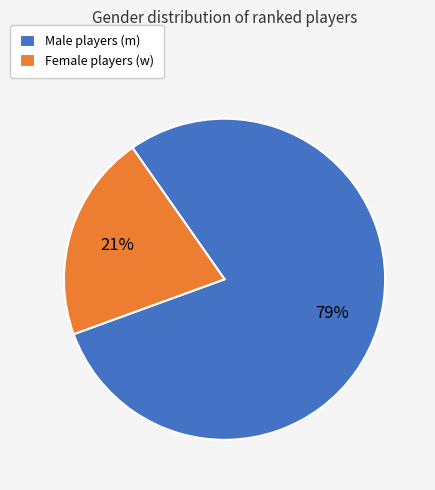

Is it true that Female players (w) is 21% of the pie?

True